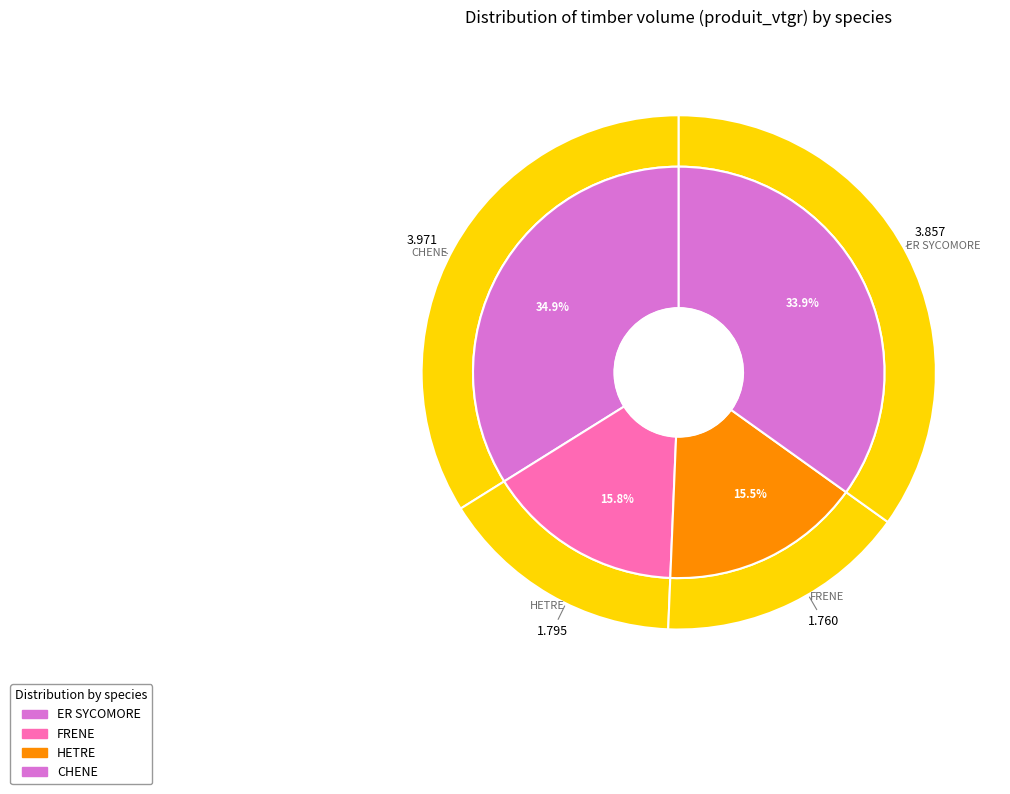

What is the total percentage of CHENE and HETRE?

50.7%